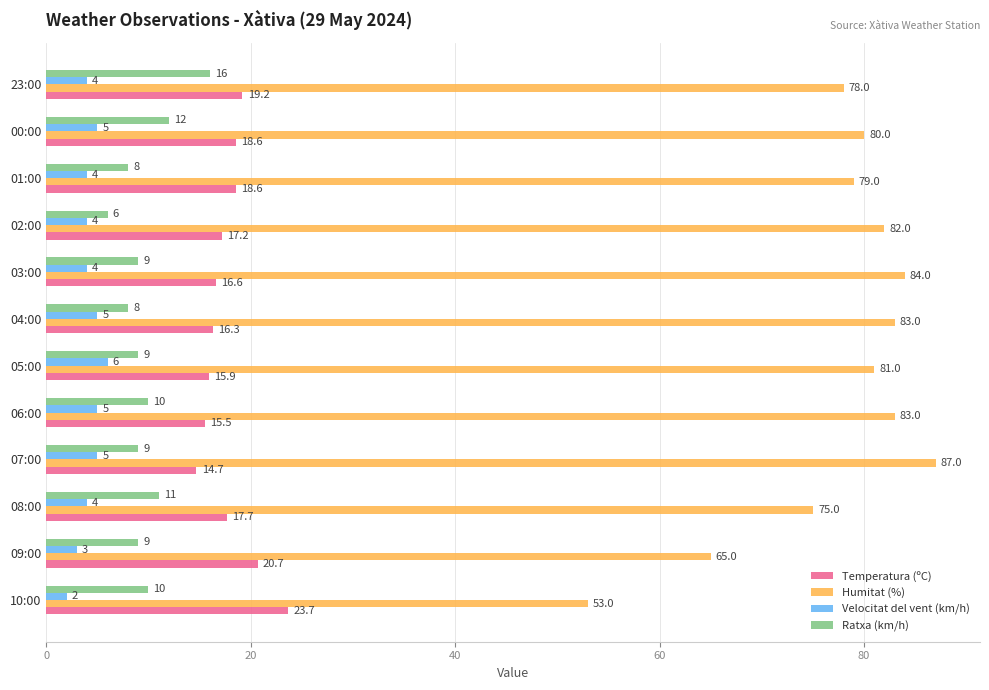

Which series has the largest total across all categories?

Humitat (%)